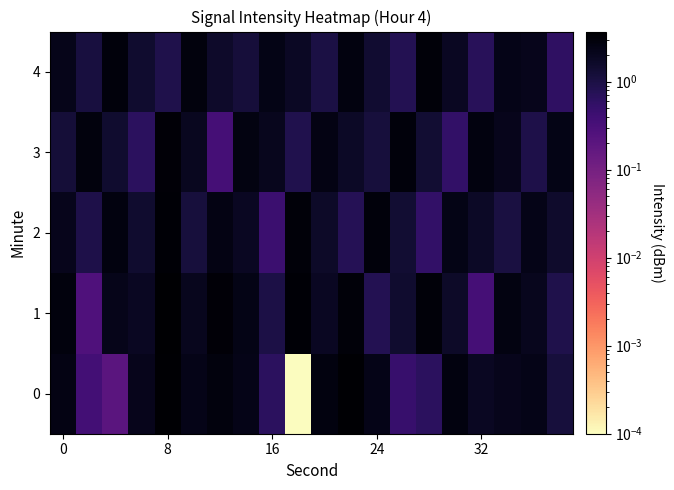

Which category has the highest value across all series?

8